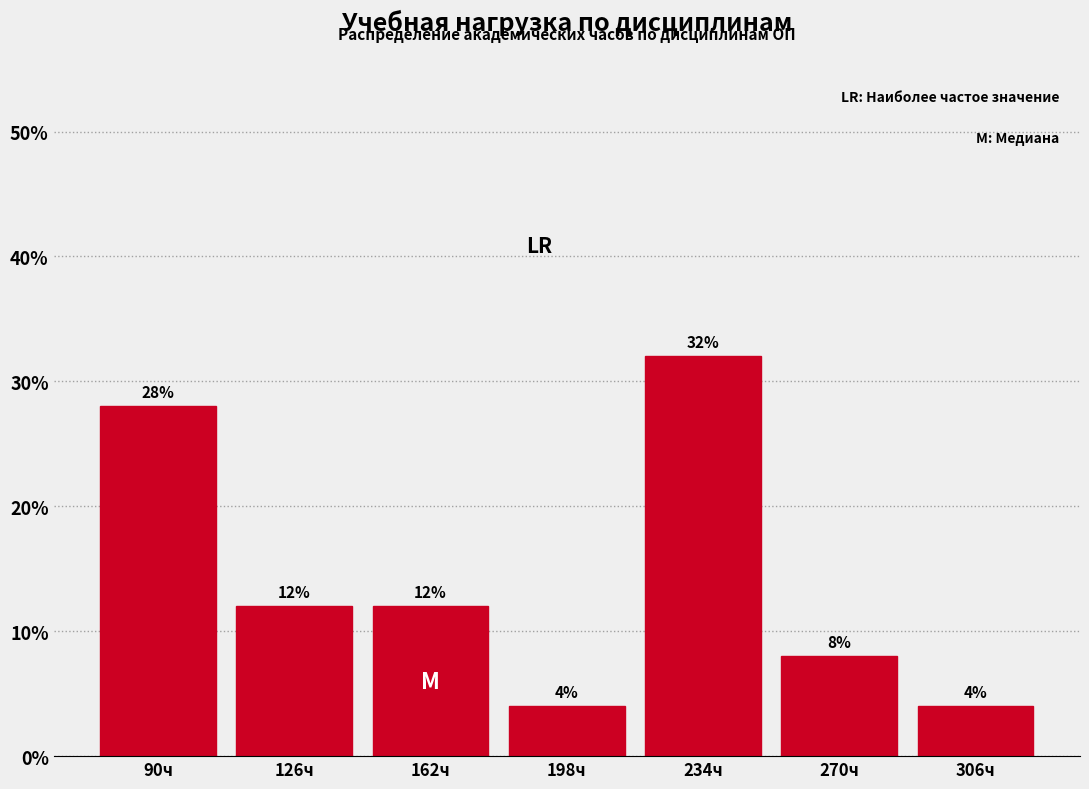

What is the height of the bar covering 216 to 252 on the x-axis? The bar edges are not printed on the chart, so give them approximately, as read against the axis.

32